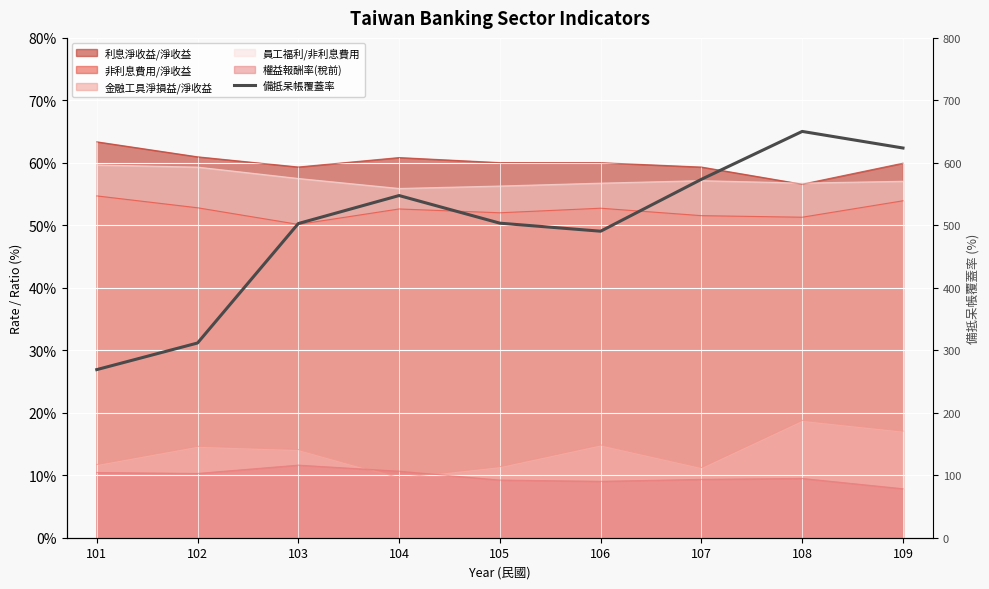

Reading left to right, extract all data points from this chart.

269.1	311.6	502.9	547.7	503.4	490.6	573.7	650.3	623.7